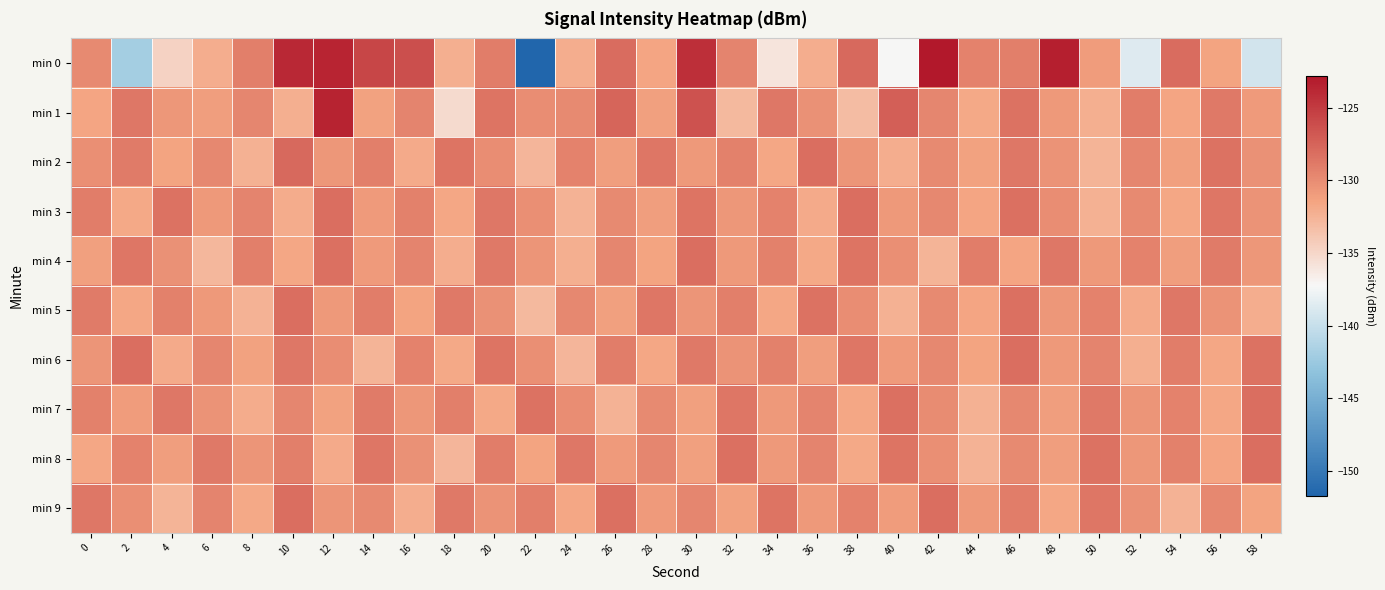

At which category is the sum across all series the highest?

12